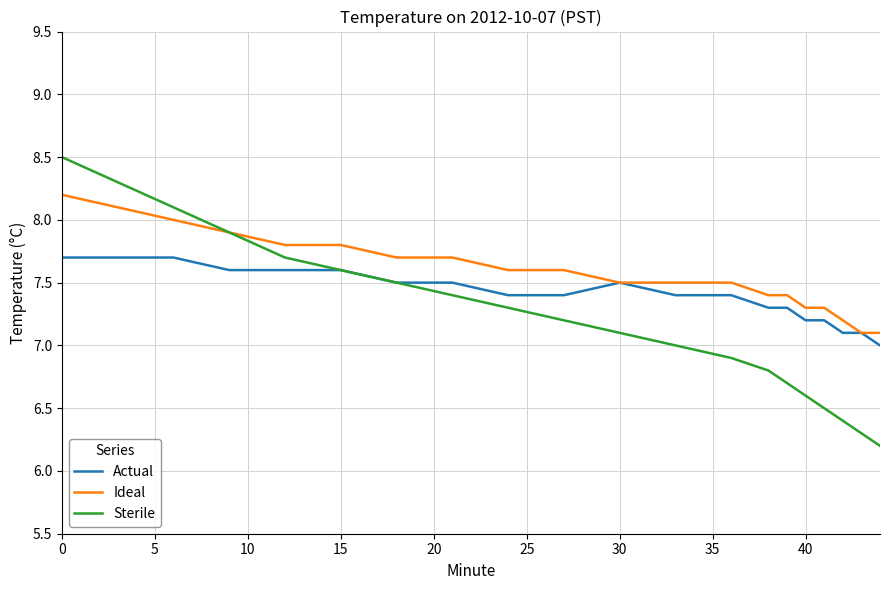

Rank the series by their average value, from highest to lowest.

Ideal, Actual, Sterile